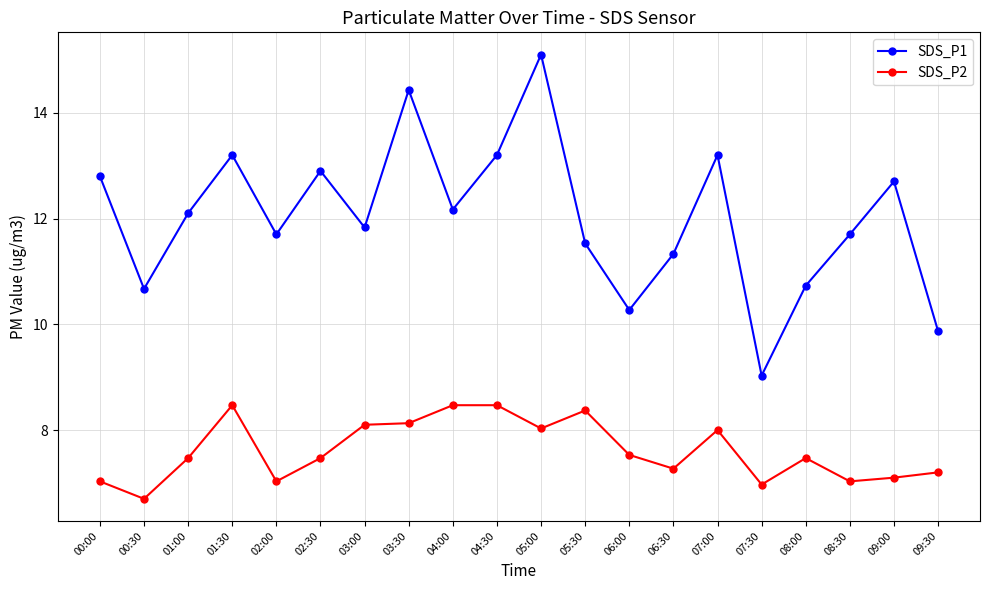

What is the label of the 8th point from the left?

03:30